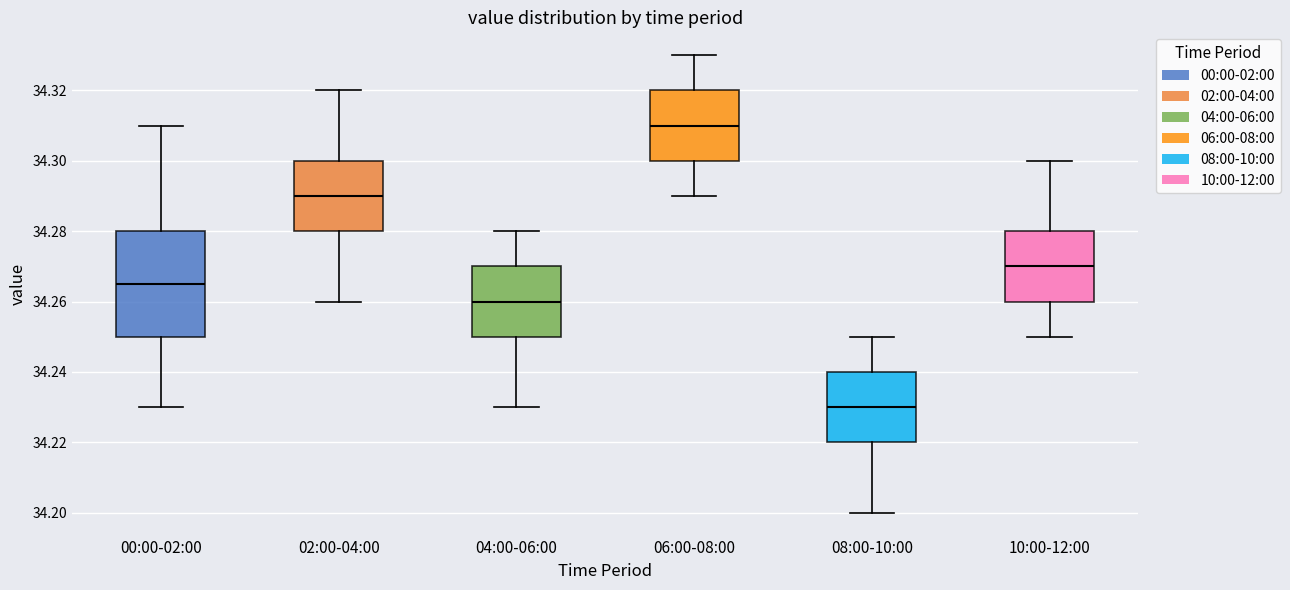

Where does the lower whisker of the box for 04:00-06:00 end on the y-axis? The values are not printed on the chart, so give them approximately, as read against the axis.

34.230